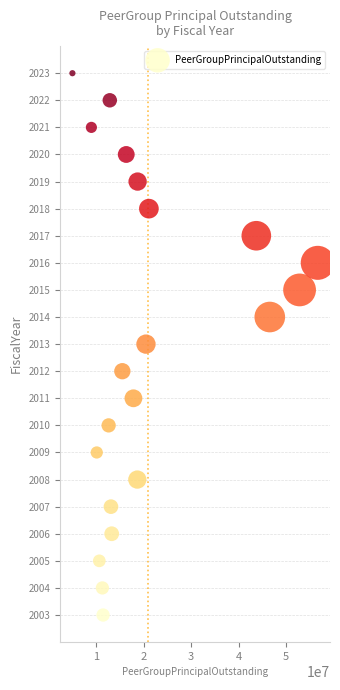

What is the range of Y values (max minus min)?

20